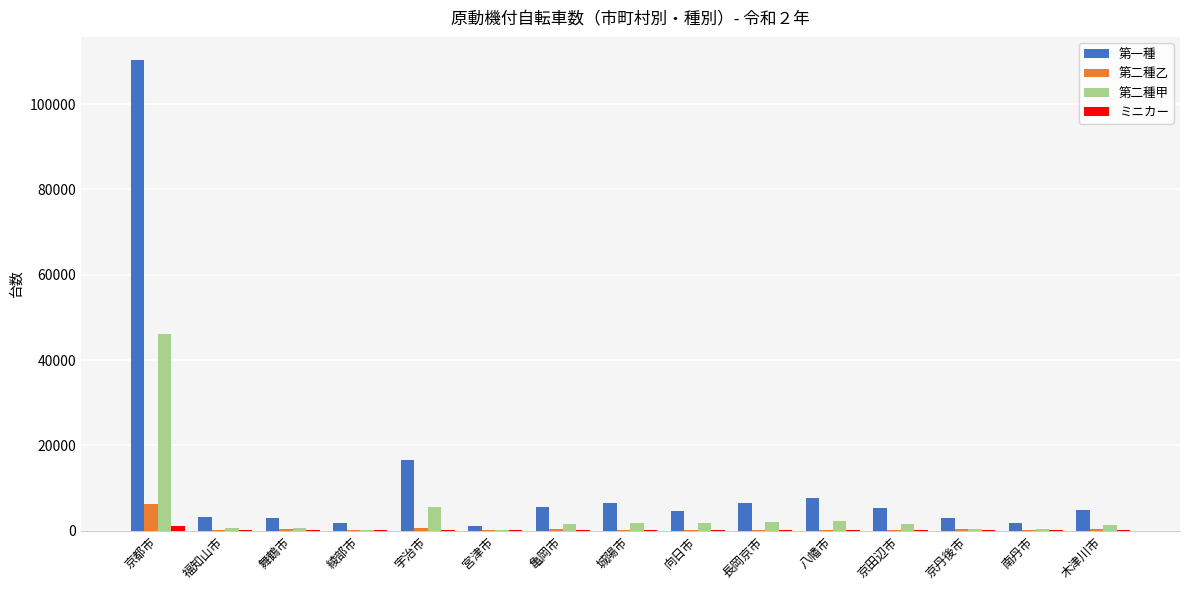

At which category is the sum across all series the highest?

京都市